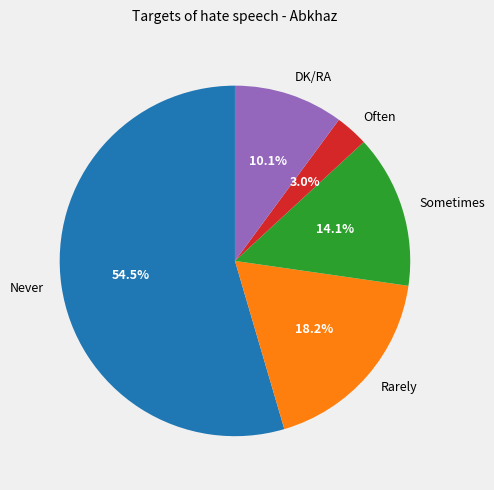

To the nearest percent, what is the average slice percentage?

20%